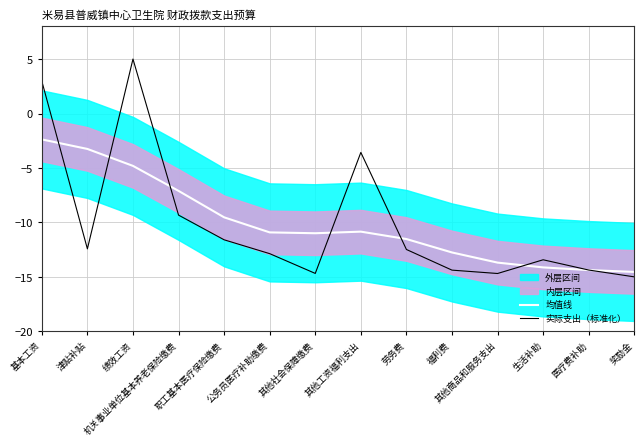

How many data points in 均值线 are less than -10?

9